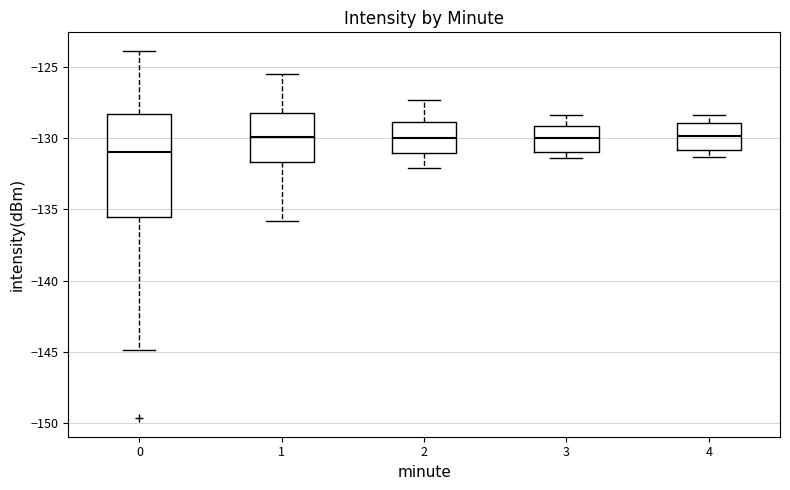

Where is the upper edge of the box at x = 2 on the y-axis? The values are not printed on the chart, so give them approximately, as read against the axis.

-129.0